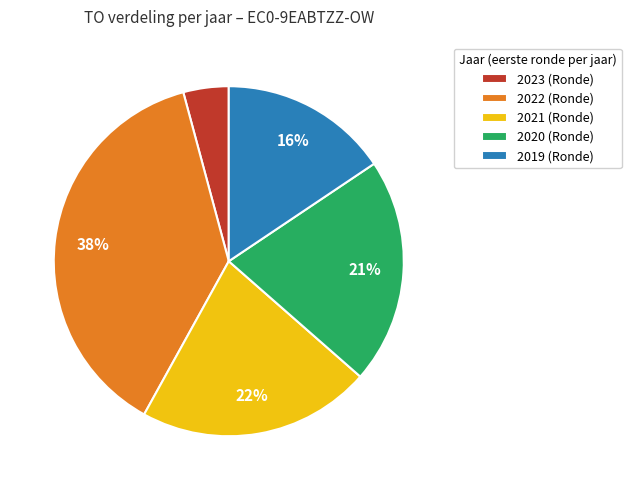

Rank the categories by value from highest to lowest.

2022 (Ronde), 2021 (Ronde), 2020 (Ronde), 2019 (Ronde), 2023 (Ronde)